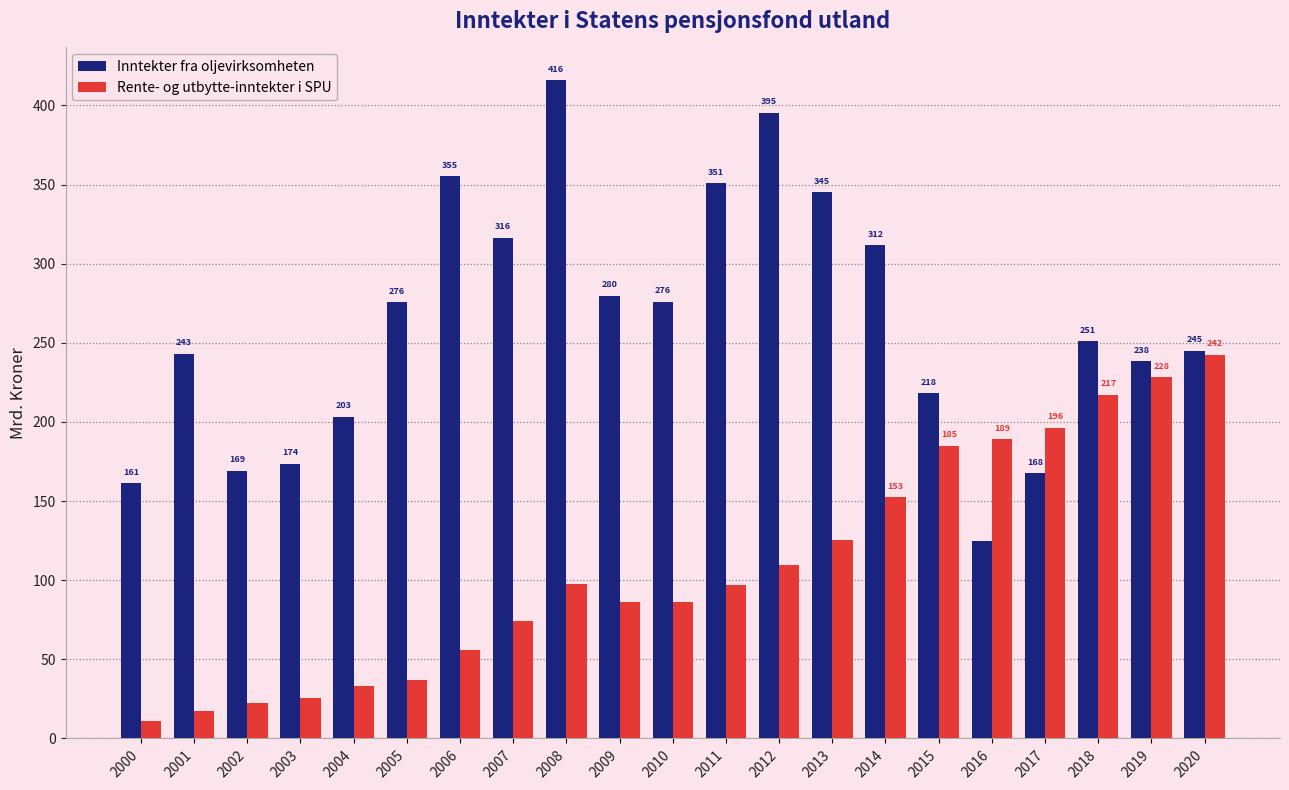

What are all the series names shown in the legend?

Inntekter fra oljevirksomheten, Rente- og utbytte-inntekter i SPU